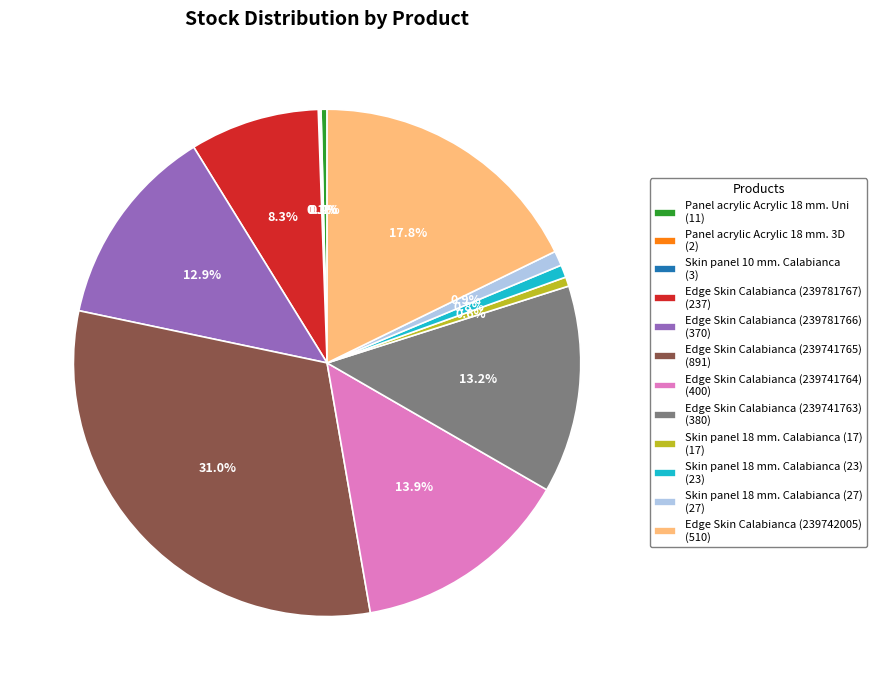

Does Edge Skin Calabianca (239781766) (370) account for over 50% of the chart?

No